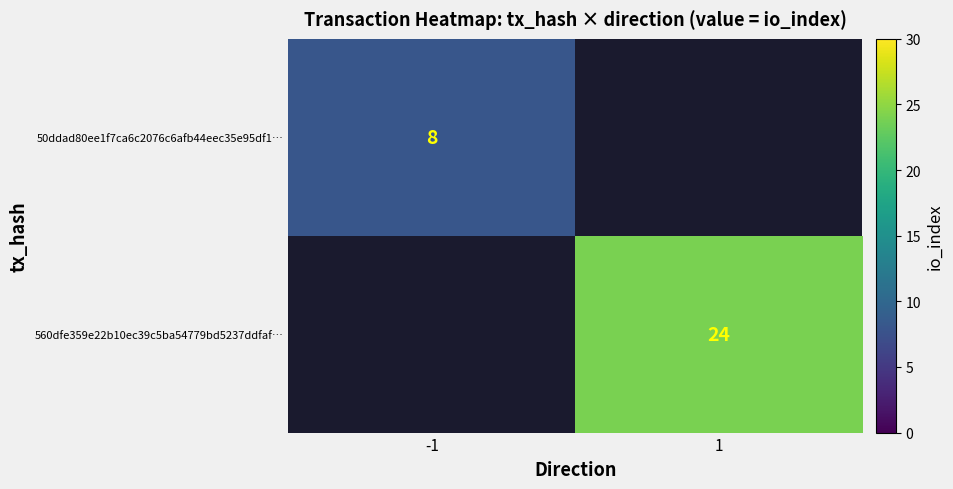

True or false: 50ddad80ee1f7ca6c2076c6afb44eec35e95df1… has a value of 13 at -1.

False